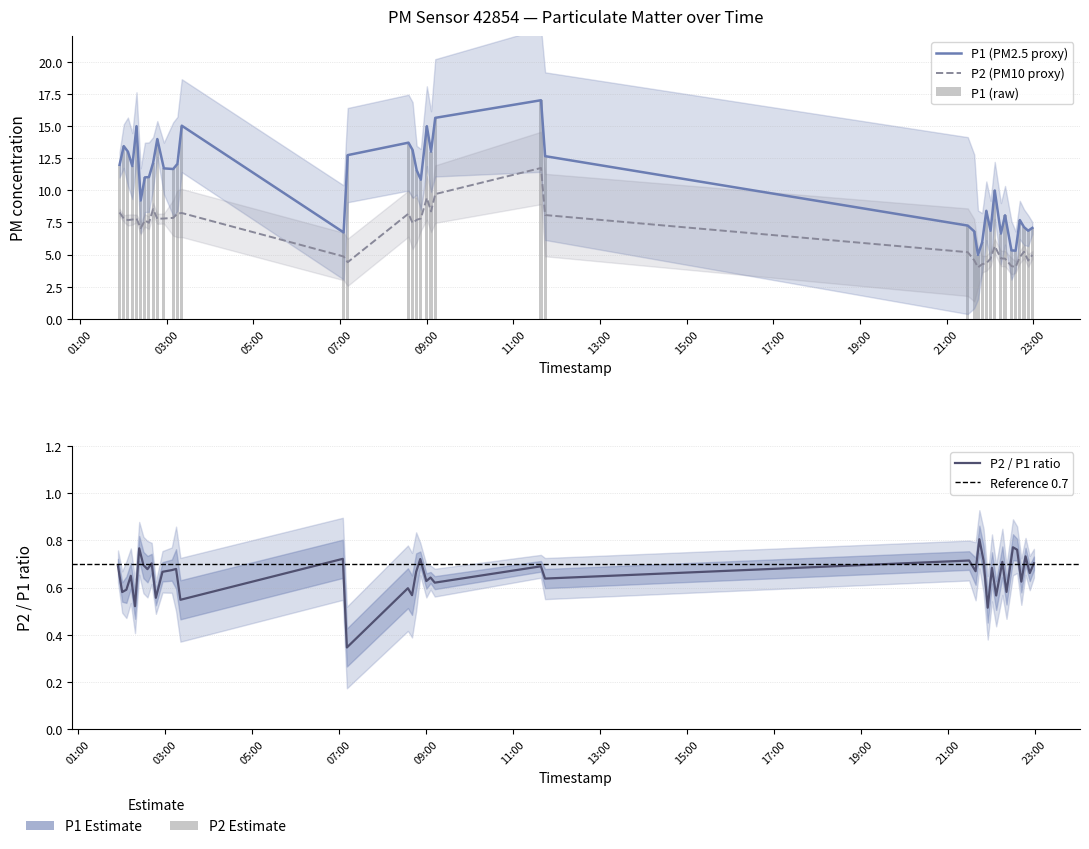

Is it true that P2 equals 3.3 at 36?

False